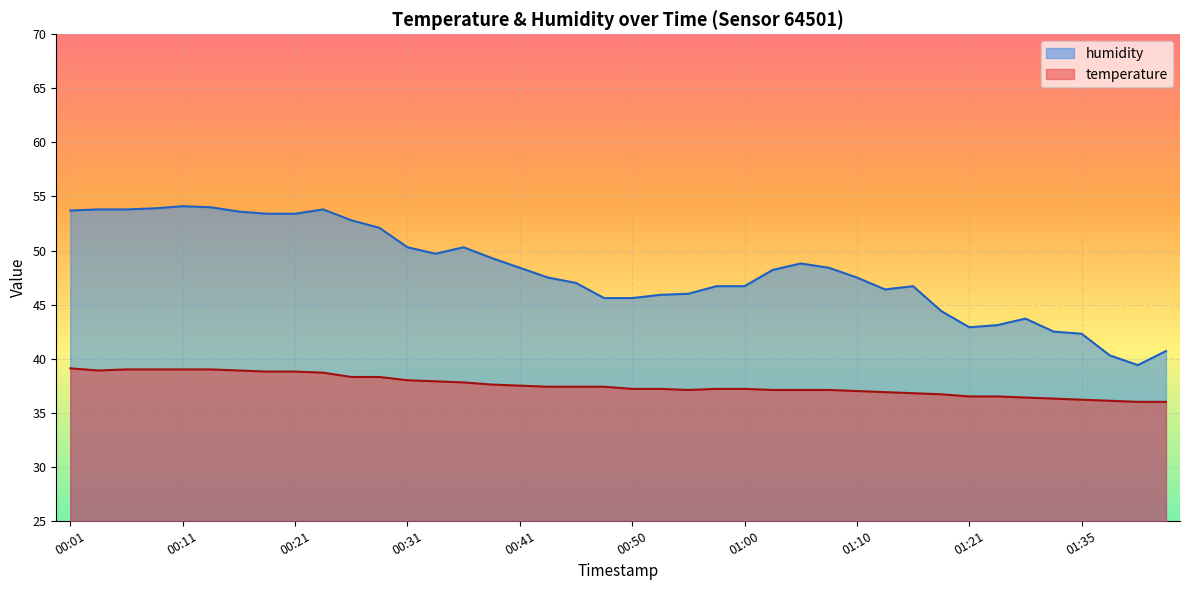

What are all the series names shown in the legend?

humidity, temperature